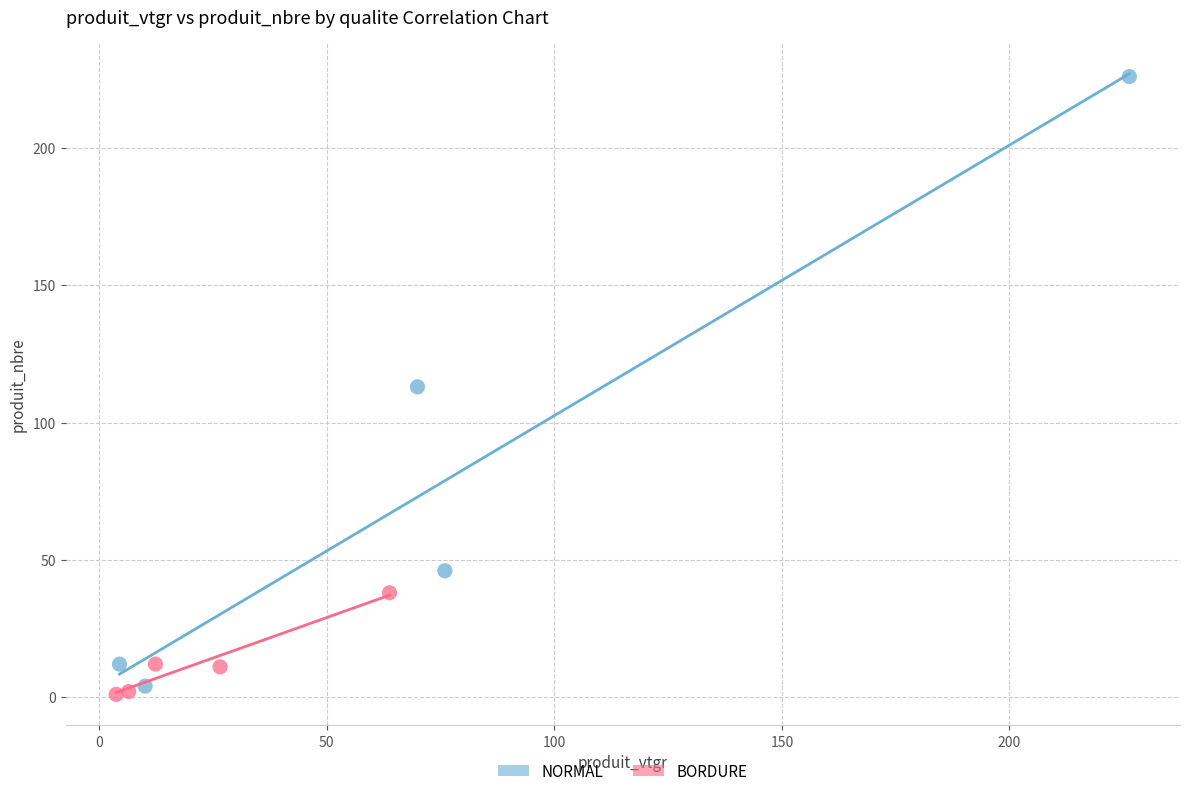

Which series has the largest Y range (max minus min)?

NORMAL